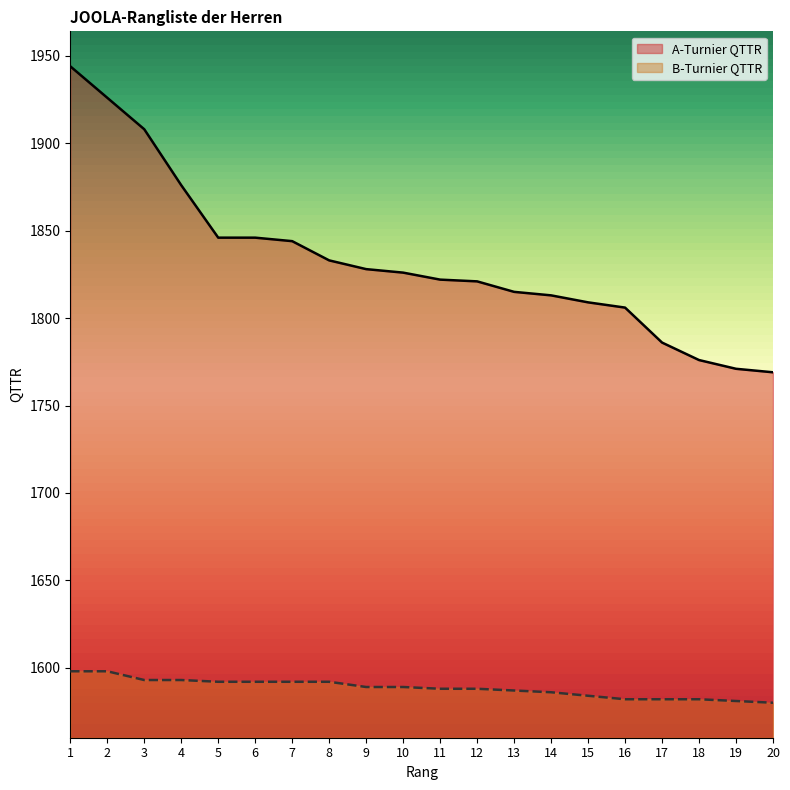

Reading left to right, transcribe all the data shown in this chart.

A-Turnier QTTR: 1944	1926	1908	1876	1846	1846	1844	1833	1828	1826	1822	1821	1815	1813	1809	1806	1786	1776	1771	1769
B-Turnier QTTR: 1598	1598	1593	1593	1592	1592	1592	1592	1589	1589	1588	1588	1587	1586	1584	1582	1582	1582	1581	1580